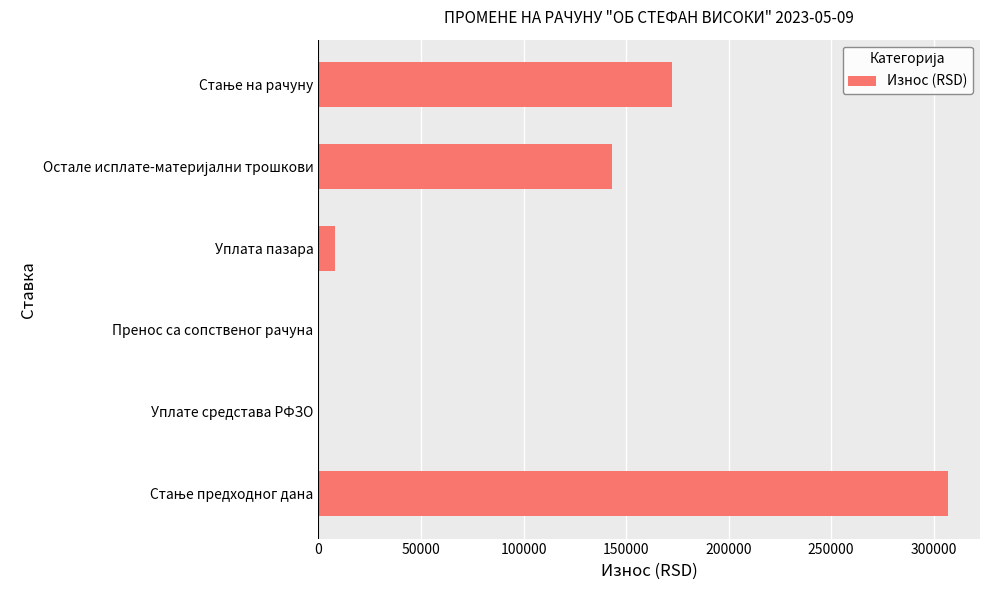

What is the maximum value shown in the chart?

307225.5